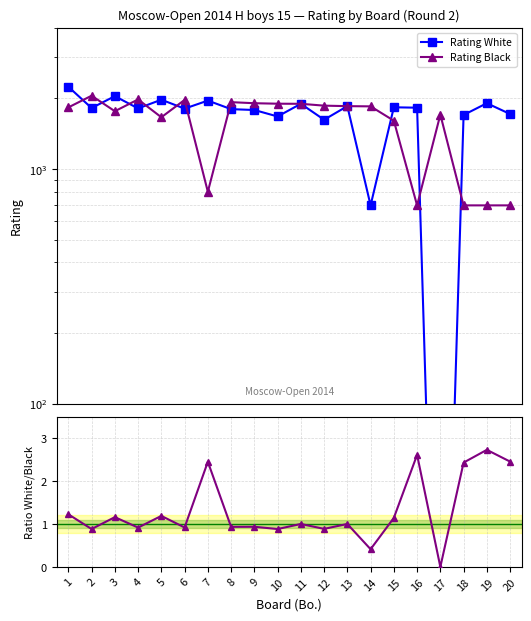

At how many categories does at least one series exceed 934?

20